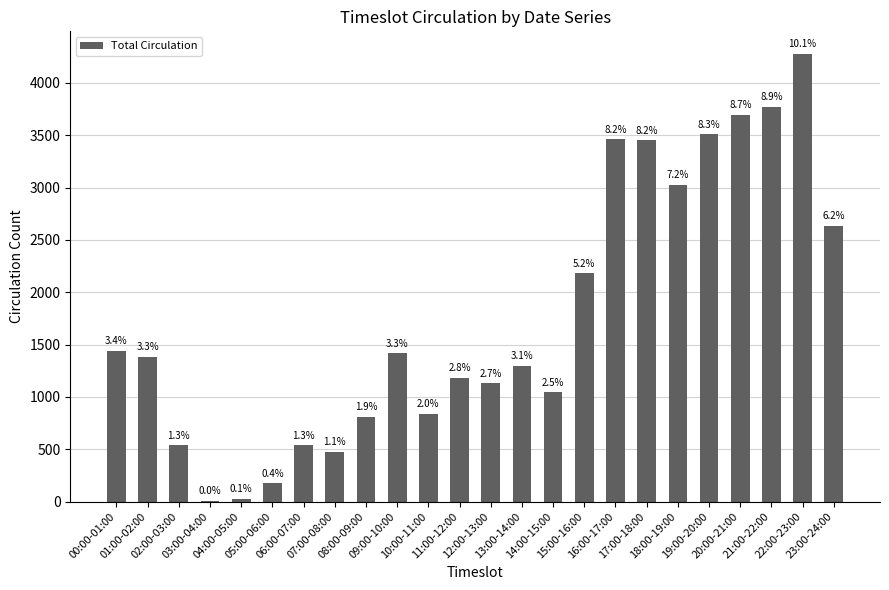

Rank the categories by value from lowest to highest.

03:00-04:00, 04:00-05:00, 05:00-06:00, 07:00-08:00, 02:00-03:00, 06:00-07:00, 08:00-09:00, 10:00-11:00, 14:00-15:00, 12:00-13:00, 11:00-12:00, 13:00-14:00, 01:00-02:00, 09:00-10:00, 00:00-01:00, 15:00-16:00, 23:00-24:00, 18:00-19:00, 17:00-18:00, 16:00-17:00, 19:00-20:00, 20:00-21:00, 21:00-22:00, 22:00-23:00